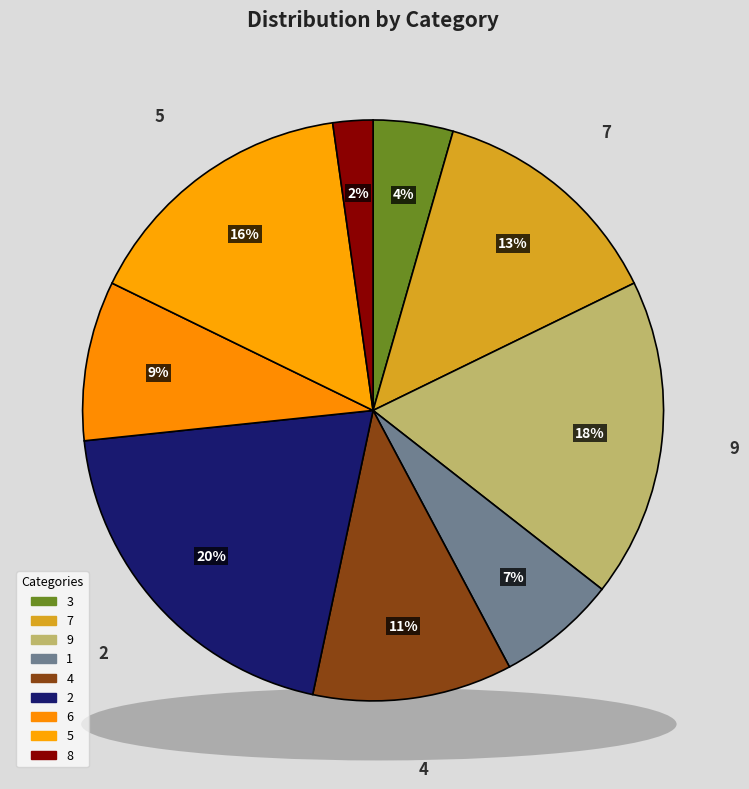

True or false: 6 accounts for 9% of the total.

True